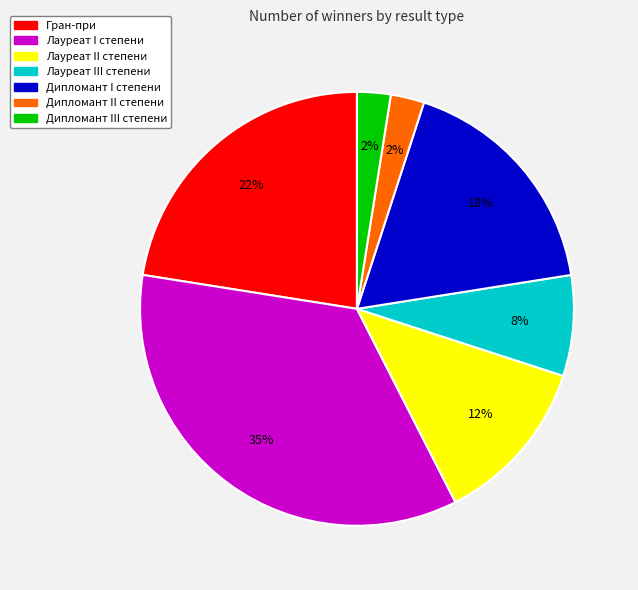

Does Лауреат I степени represent more than half of the total?

No